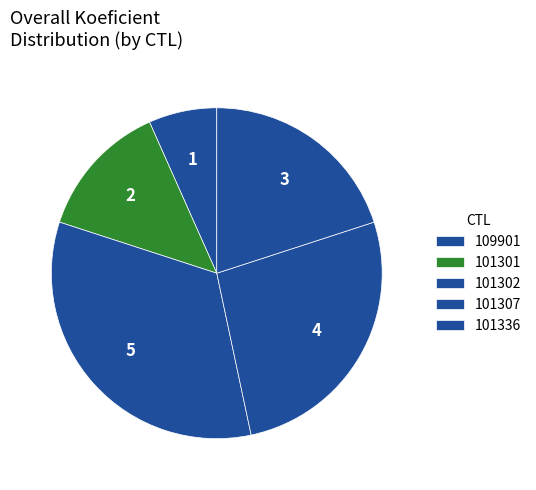

How many segments does this pie chart have?

5